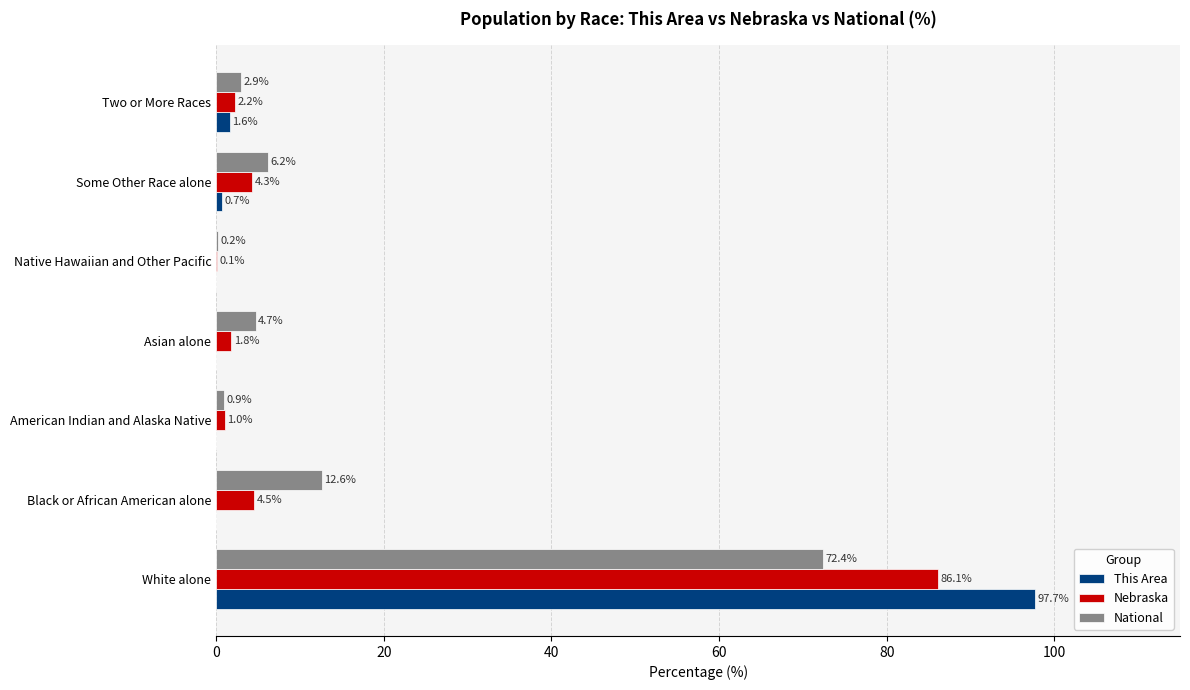

What is the maximum value shown in the chart?

97.7